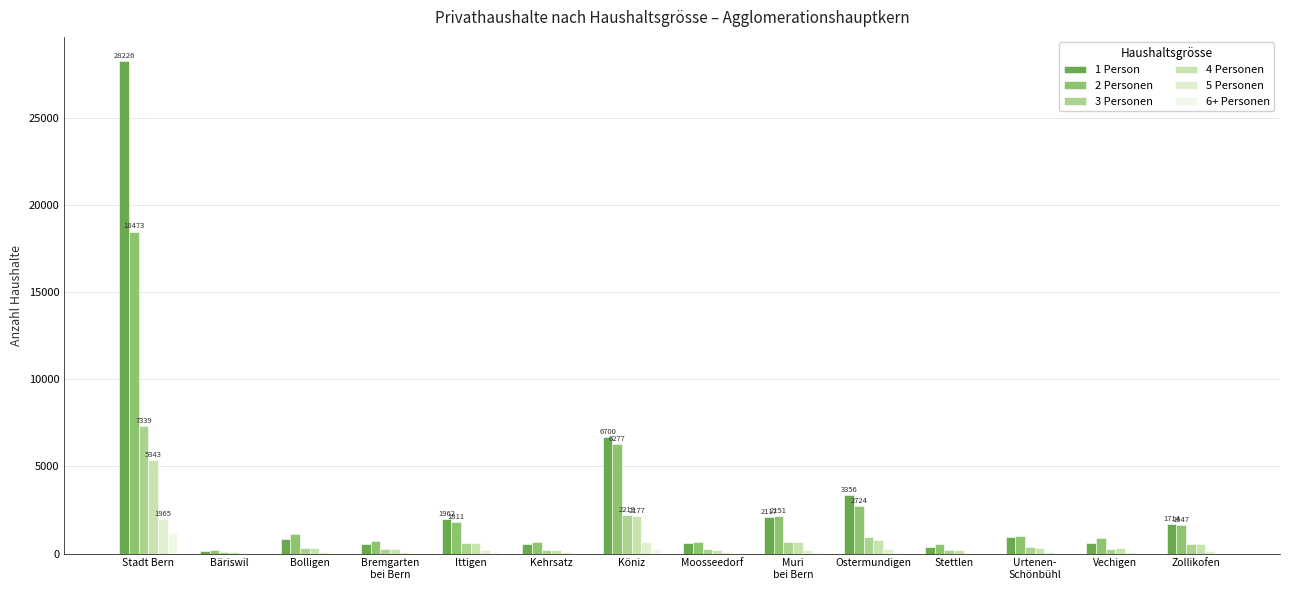

The 3 Personen series shows 196 at Ostermundigen. True or false?

False